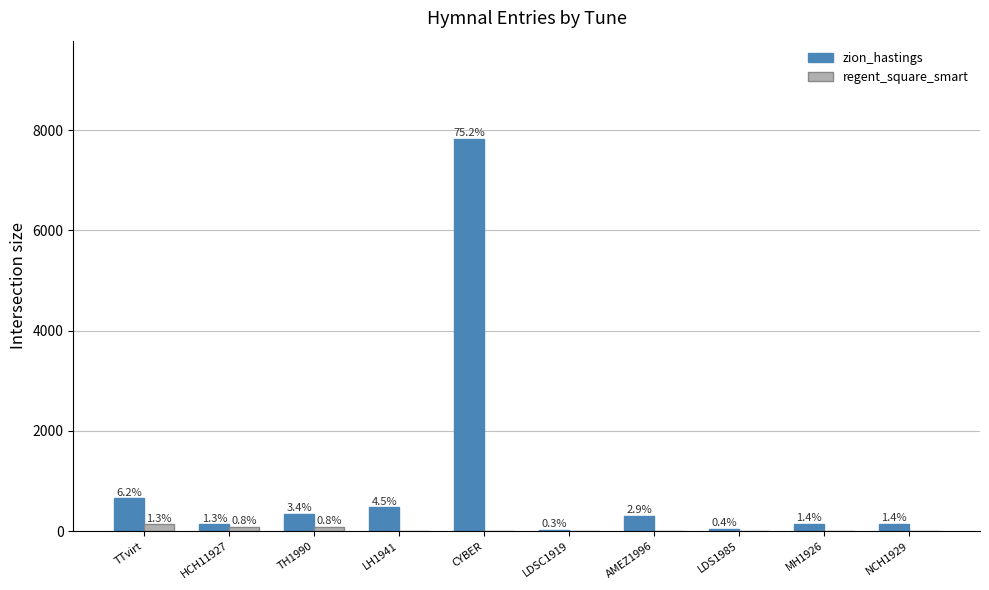

What is the sum of all regent_square_smart values?

304